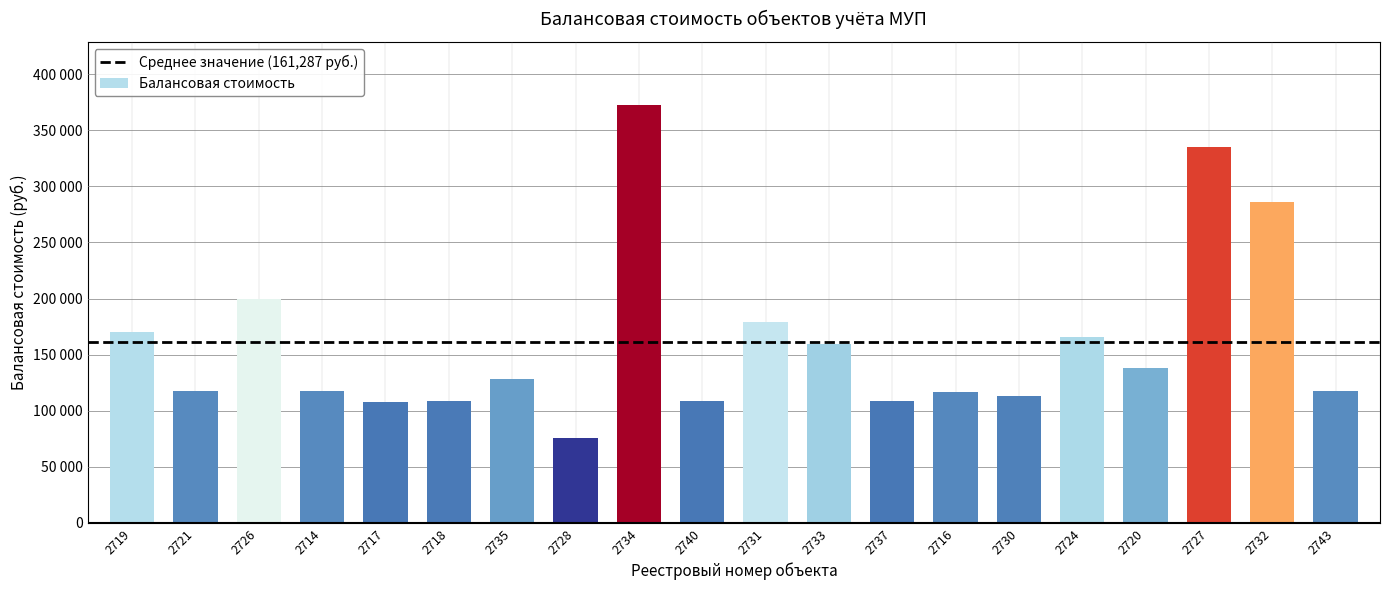

Read the value at 2743, to the nearest 10.

117980